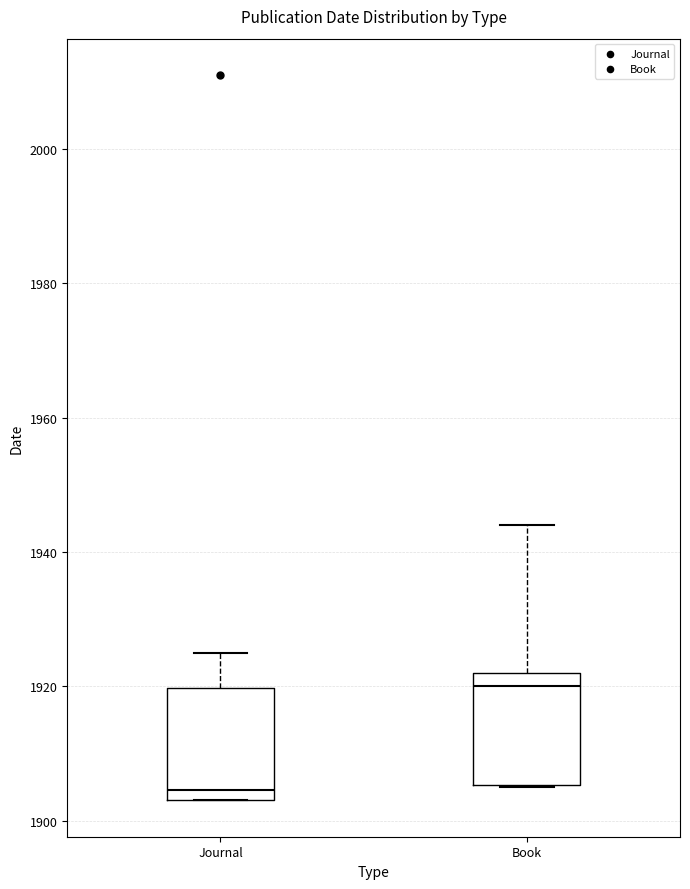

Where does the upper whisker of the box for Book end on the y-axis? The values are not printed on the chart, so give them approximately, as read against the axis.

1944